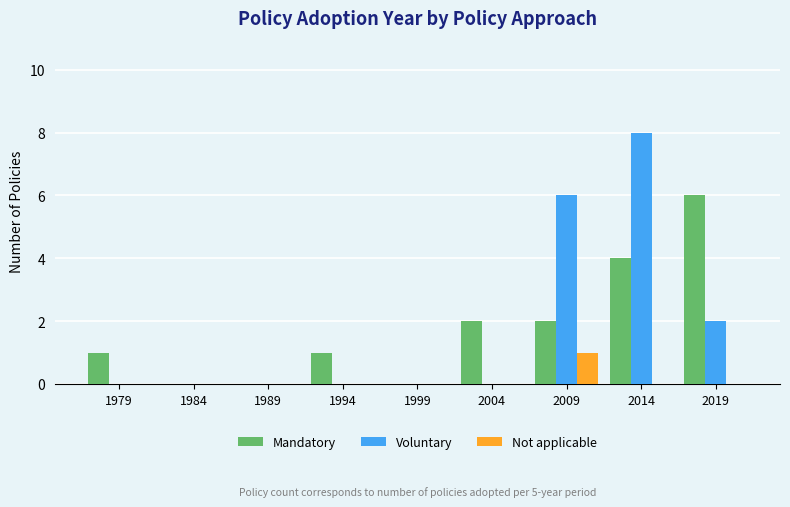

At which category is the sum across all series the highest?

2014